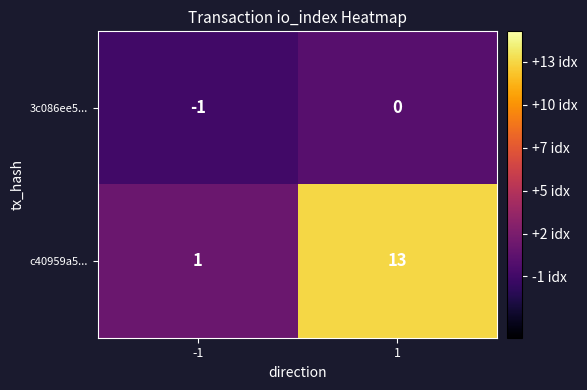

True or false: 3c086ee5... has a value of 0 at 1.

True